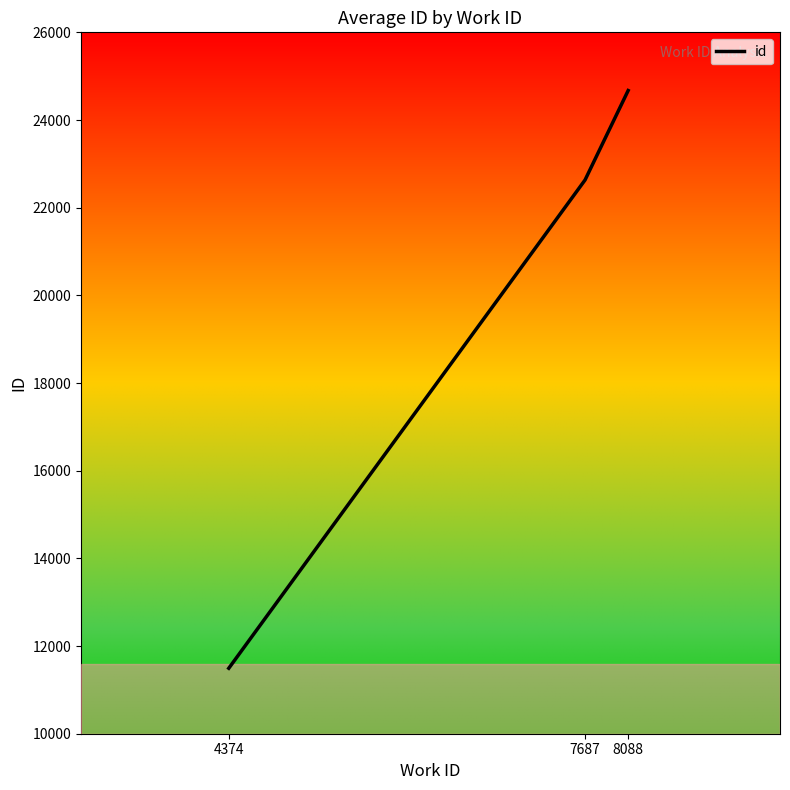

What is the difference between the second highest and minimum values?

11138.3